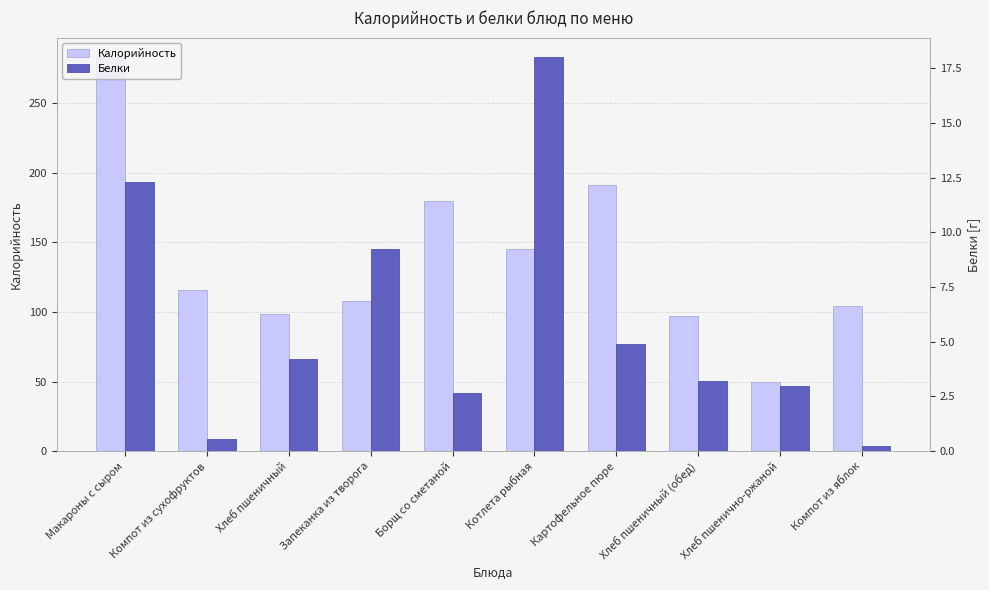

Are the bars grouped side by side (vs. stacked)?

Yes